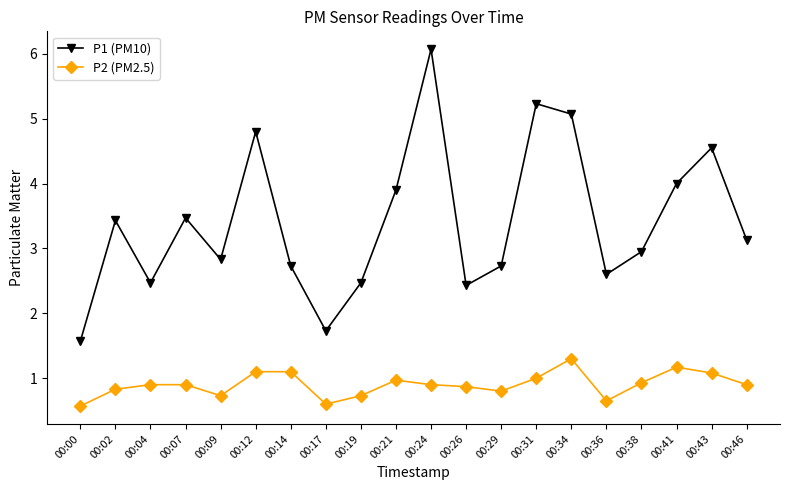

What is the spread (max minus min) of values at 00:41?

2.8